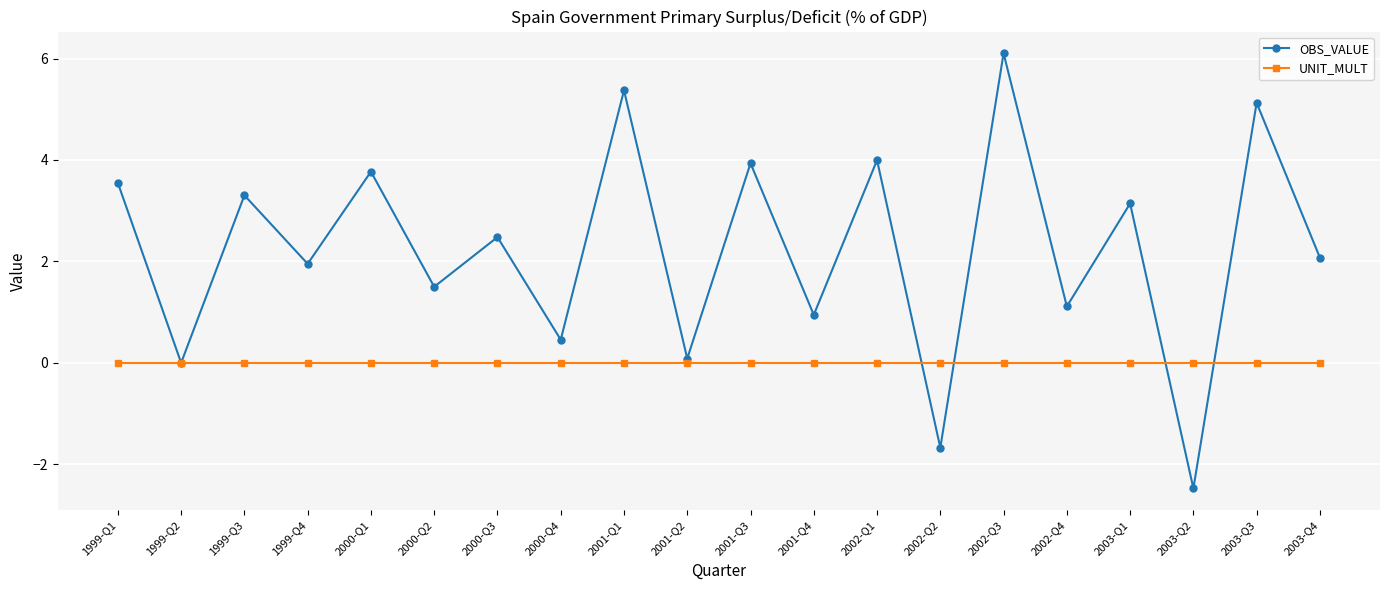

Which series has the widest spread of values?

OBS_VALUE